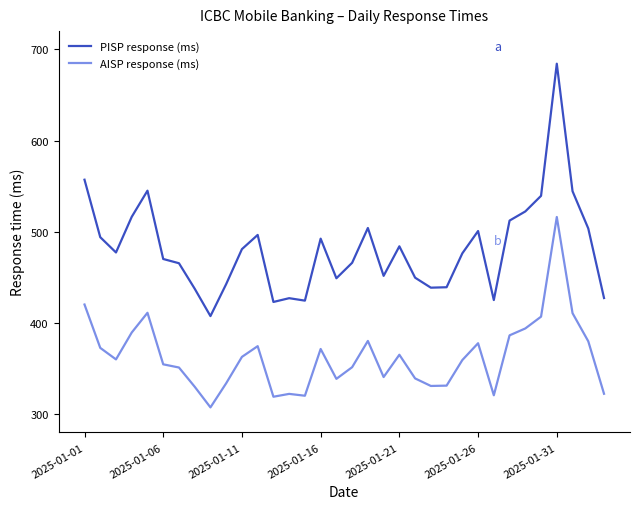

What is the maximum value for PISP response (ms)?

684.3